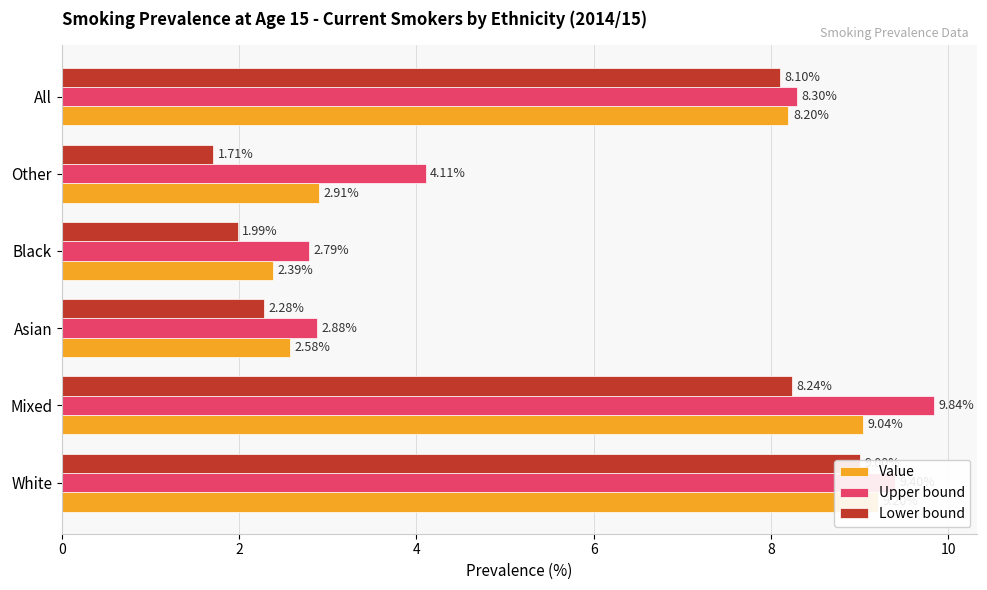

The Lower bound series shows 3.0 at Other. True or false?

False